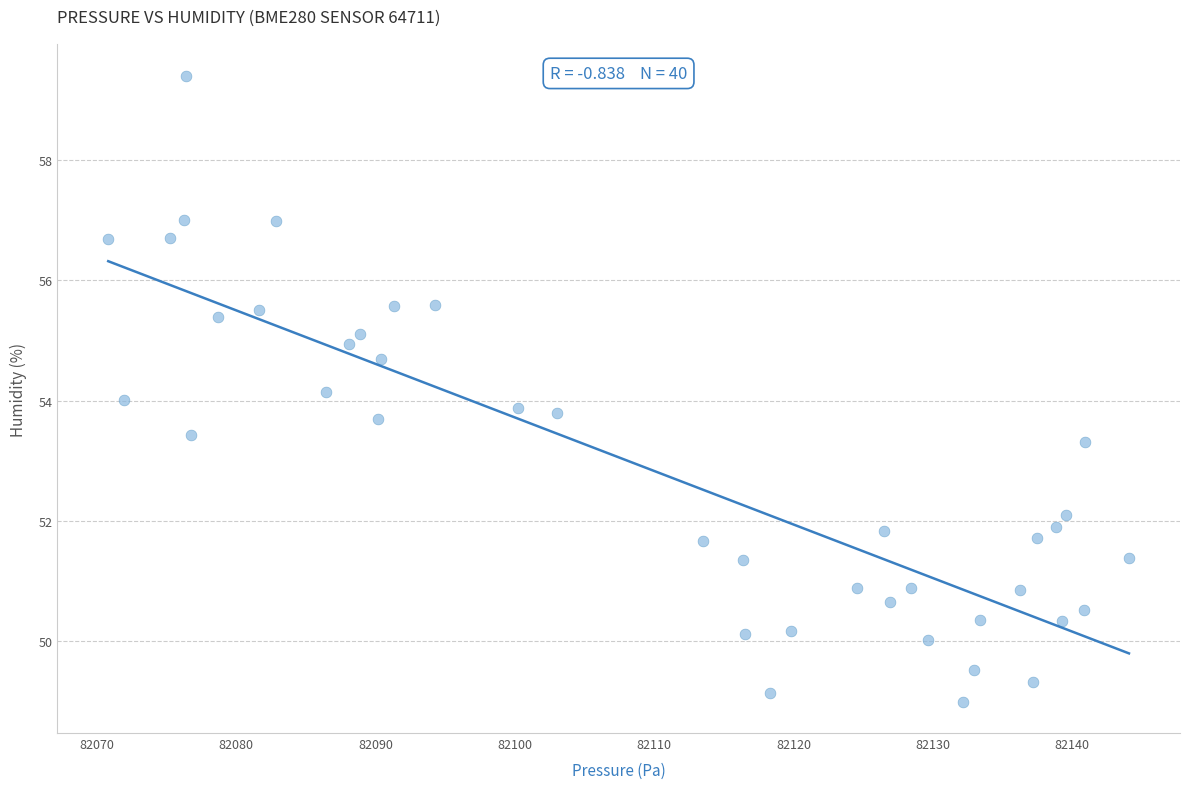

What is the range of Y values (max minus min)?

10.4